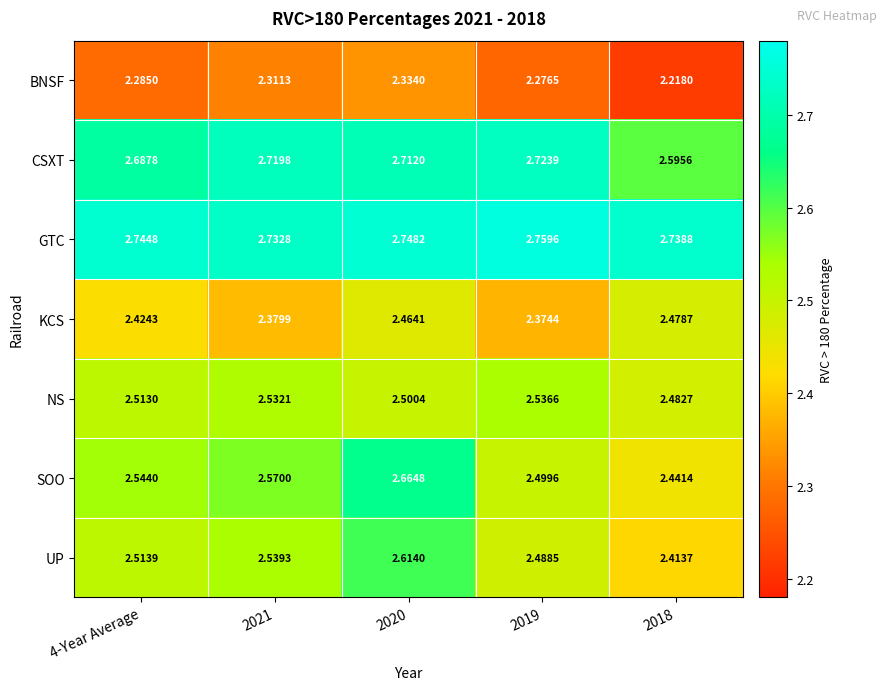

At 2021, list the series in order from largest to smallest.

GTC, CSXT, SOO, UP, NS, KCS, BNSF